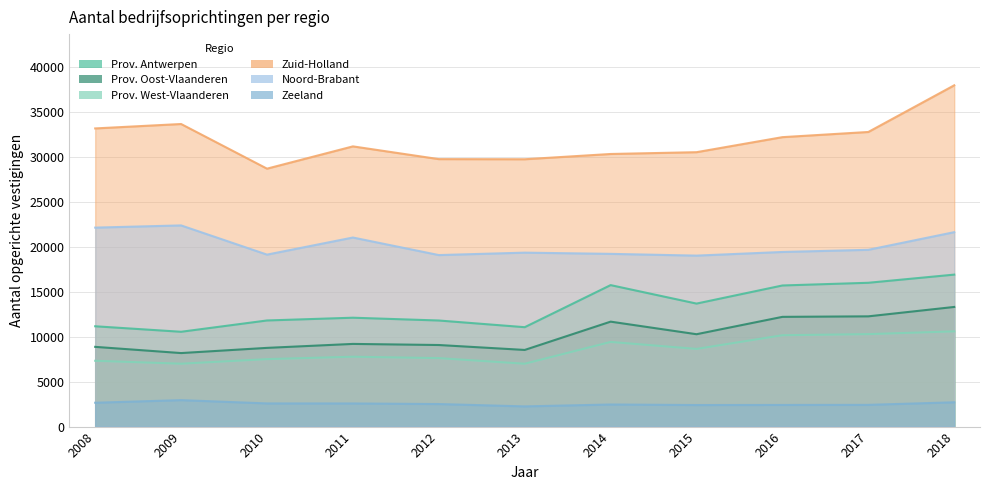

What is the sum of all Prov. Oost-Vlaanderen values?

112187